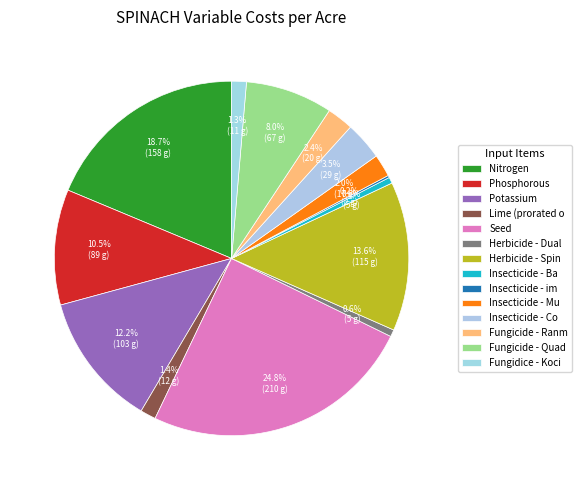

Count the number of slices in the pie.

14